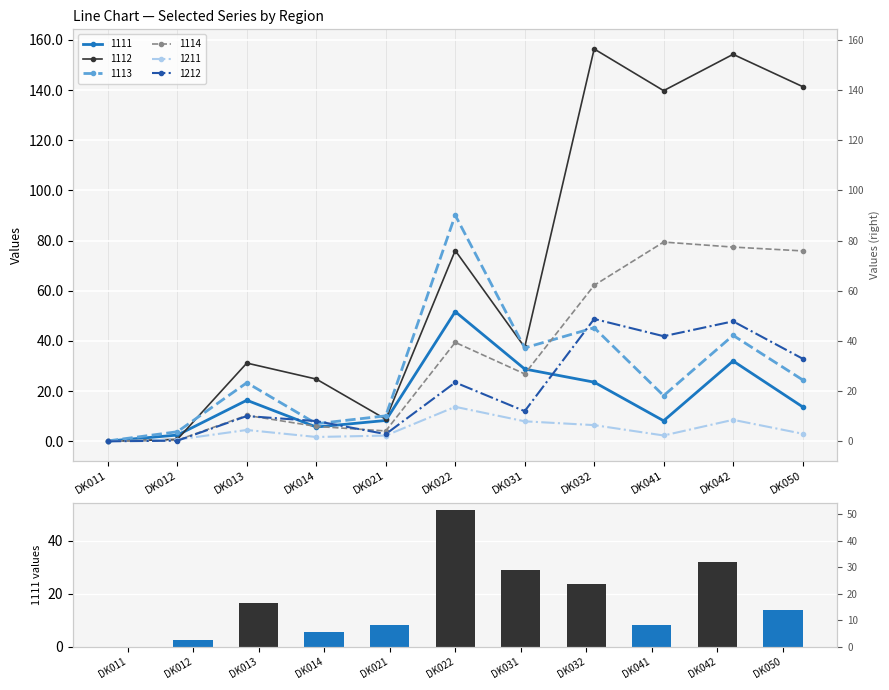

Reading left to right, list all the values displayed in this chart.

1111: 0.1	2.5	16.4	5.7	8.3	51.7	28.8	23.6	8.2	32.0	13.8
1112: 0.0	0.8	31.2	24.8	8.8	76.1	37.5	156.4	139.8	154.2	141.4
1113: 0.2	3.8	23.3	7.0	10.2	90.1	37.2	45.3	18.2	42.2	24.5
1114: 0.0	0.4	10.3	5.9	4.1	39.4	26.9	62.2	79.4	77.4	75.9
1211: 0.0	0.7	4.5	1.7	2.3	13.8	8.0	6.5	2.3	8.6	3.0
1212: 0.0	0.3	10.1	8.1	2.9	23.5	12.0	48.8	41.9	47.8	32.9